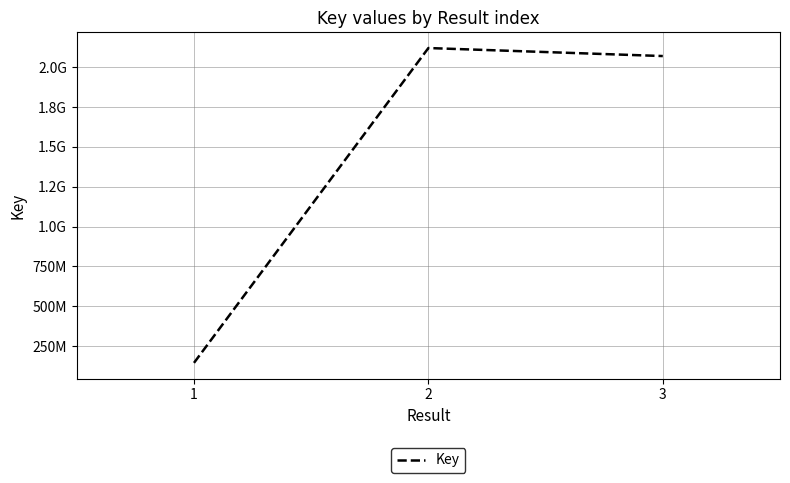

What is the smallest value displayed?

145067170